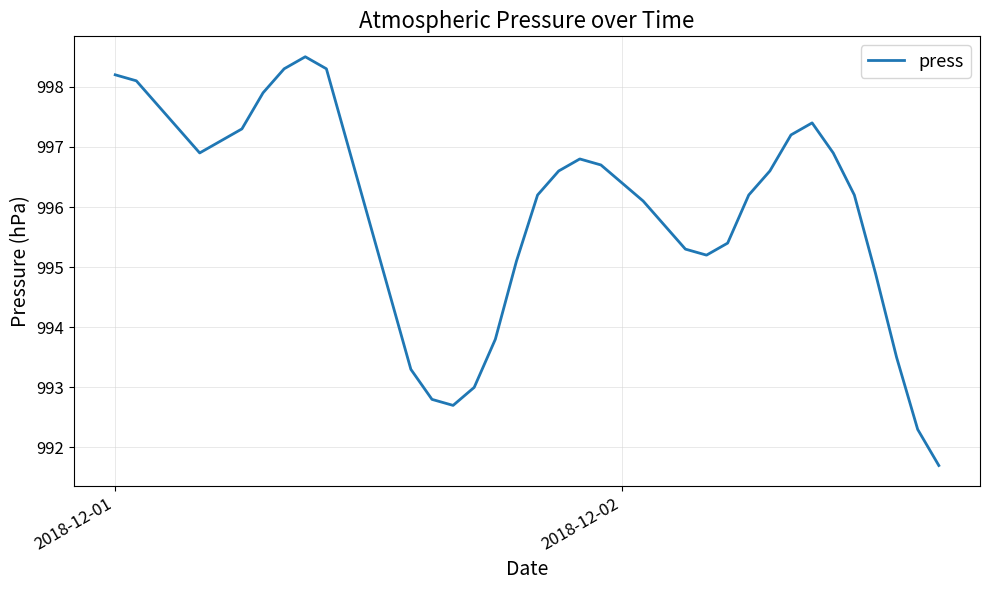

What is the greatest value displayed?

998.5